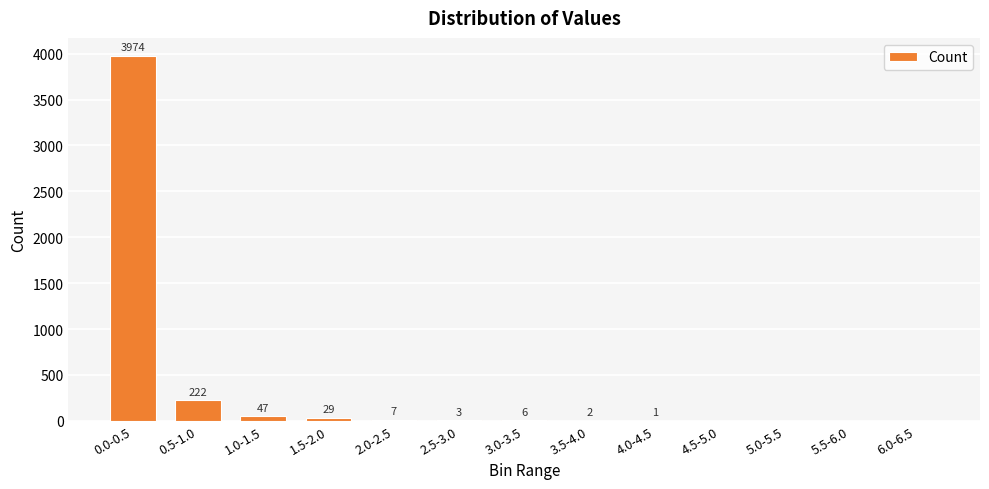

How many series are shown in this chart?

1